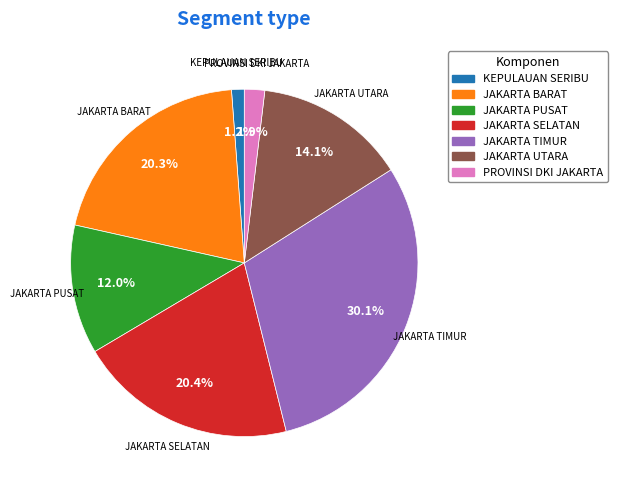

Which category has the biggest portion of the pie?

JAKARTA TIMUR